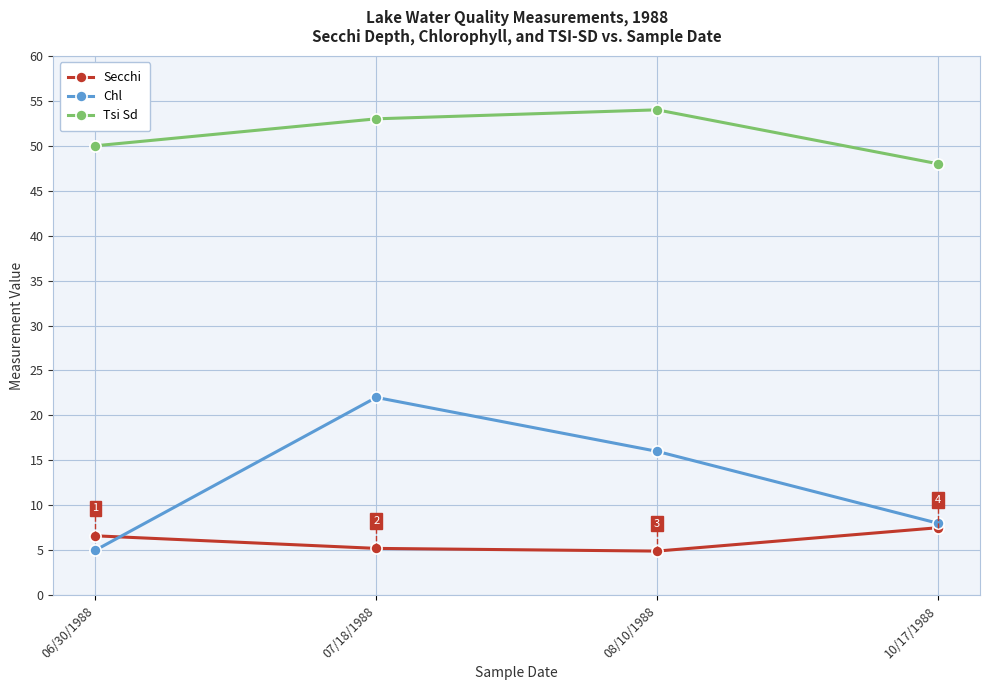

At which category is the sum across all series the highest?

07/18/1988